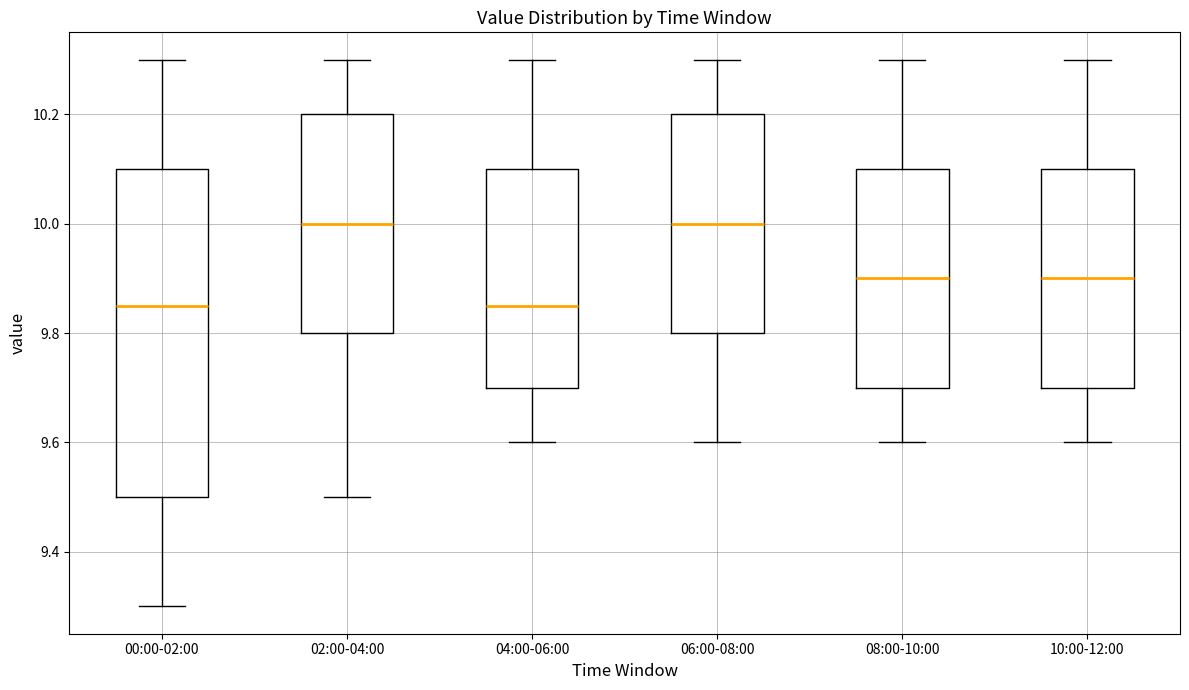

Where is the upper edge of the box for 04:00-06:00 on the y-axis? The values are not printed on the chart, so give them approximately, as read against the axis.

10.10